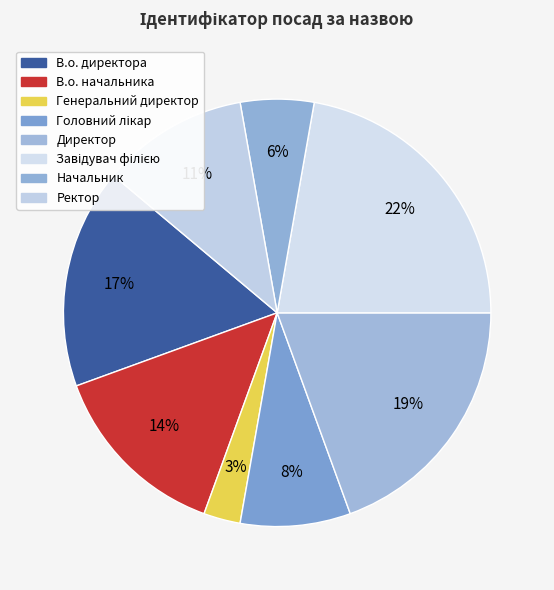

The Ректор slice represents 26% of the pie. True or false?

False